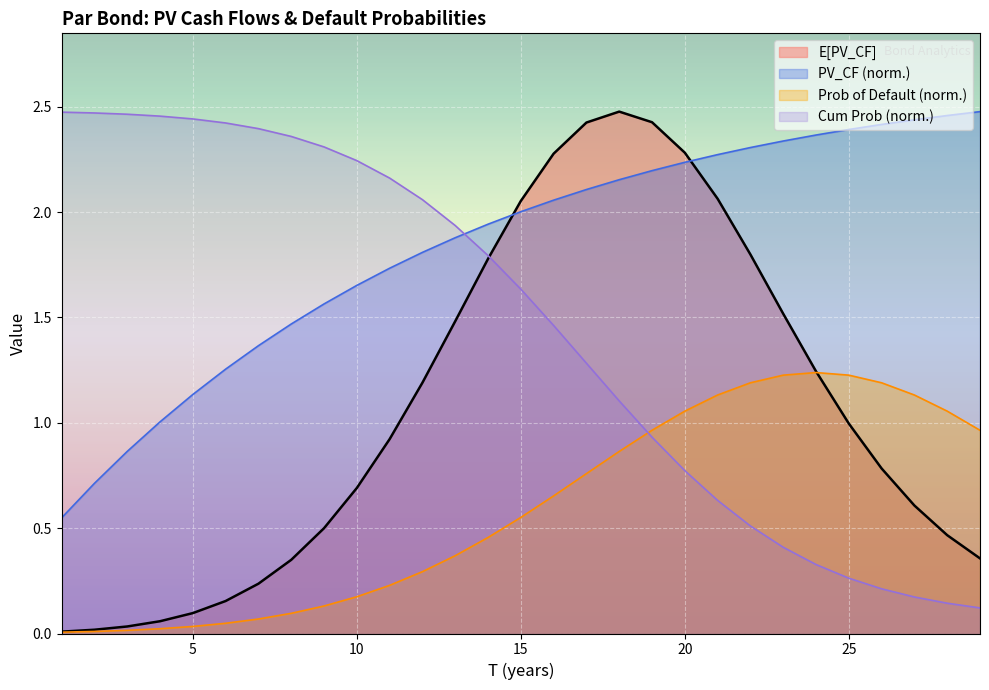

Reading left to right, what are all the values shown in this chart?

0.0	0.0	0.0	0.1	0.1	0.2	0.2	0.3	0.5	0.7	0.9	1.2	1.5	1.8	2.1	2.3	2.4	2.5	2.4	2.3	2.1	1.8	1.5	1.2	1.0	0.8	0.6	0.5	0.4